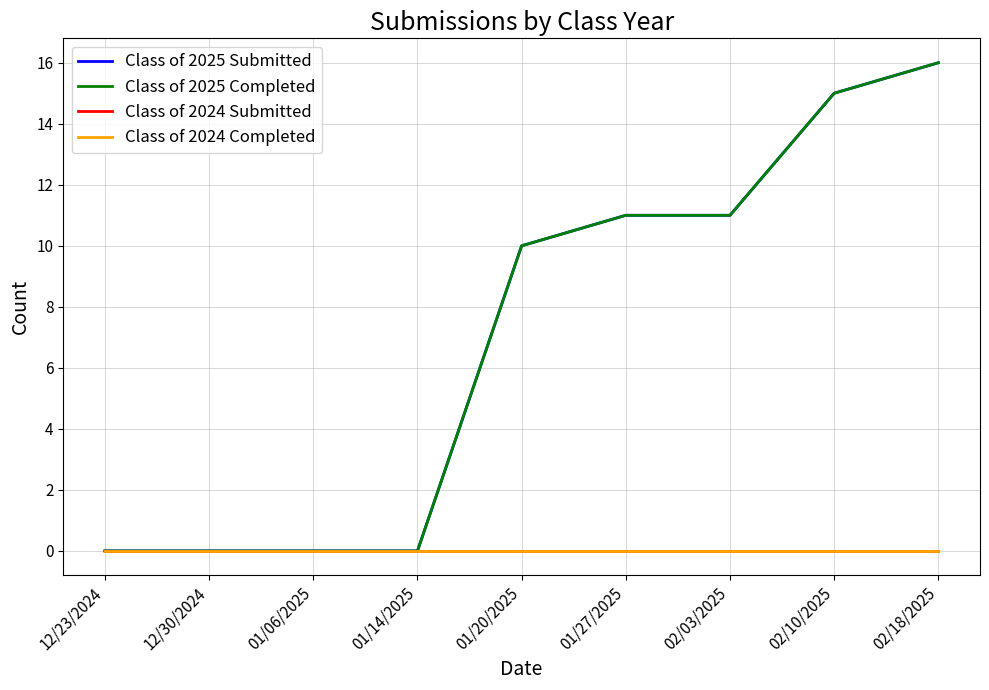

Which series changed the most between 12/23/2024 and 01/20/2025?

Class of 2025 Submitted